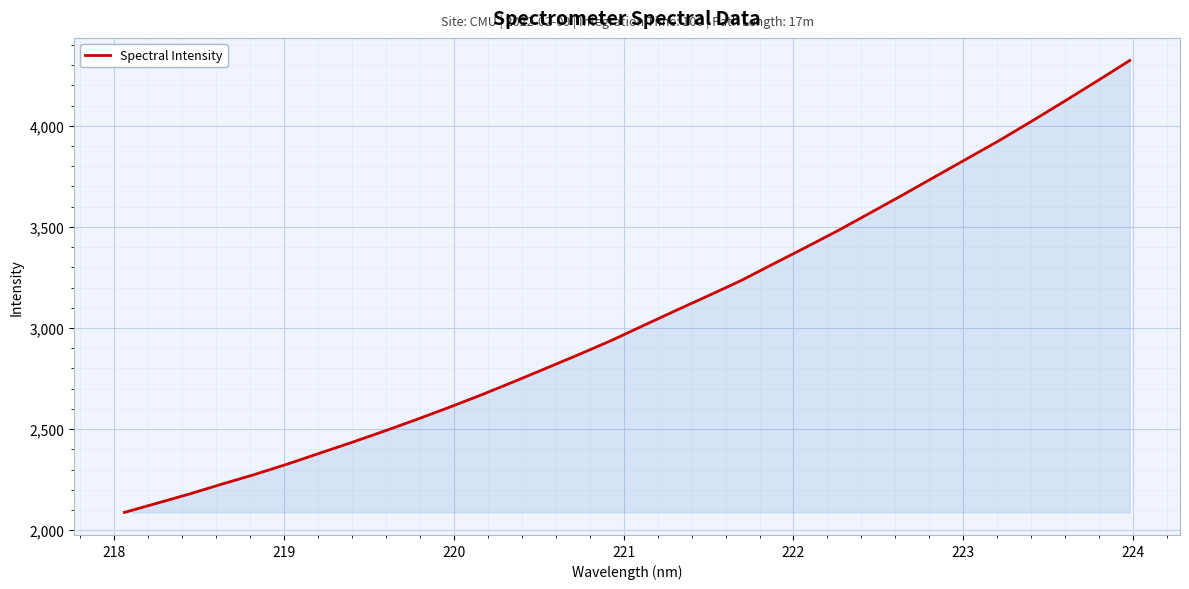

What is the difference between the maximum and minimum values?

2235.1